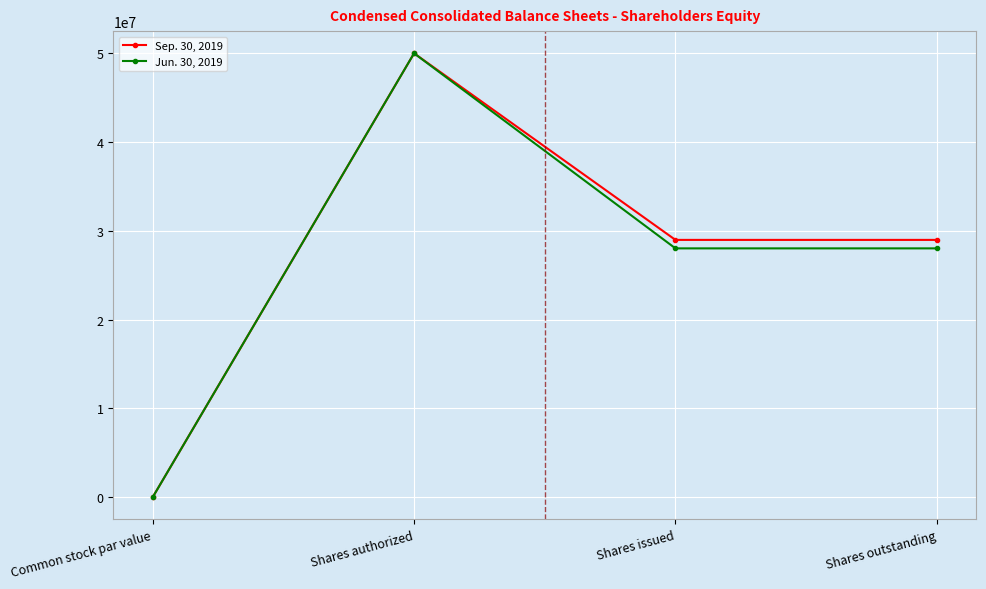

How many lines are shown in the chart?

2